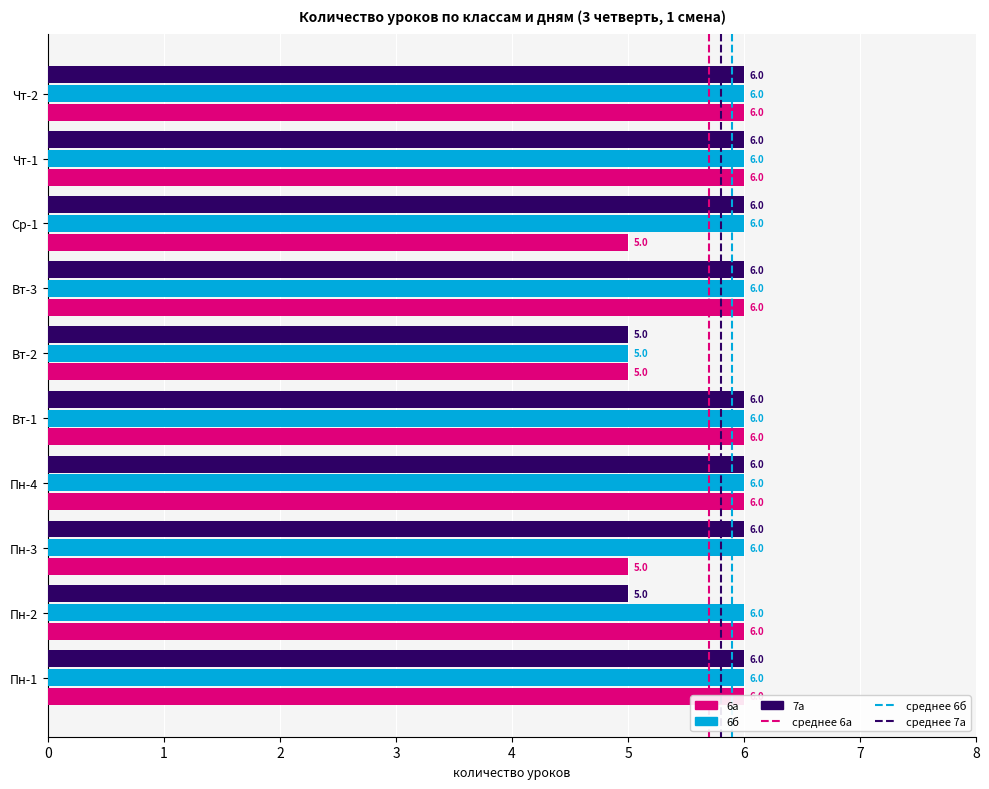

What is the highest value of the 6а series?

6